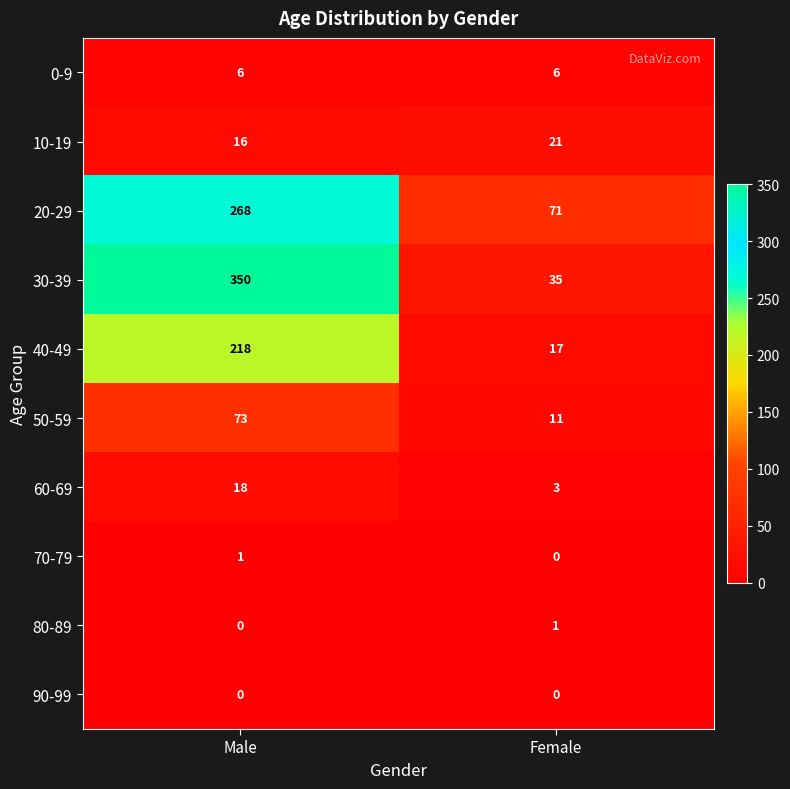

At which label is 40-49 closest to 117?

Female